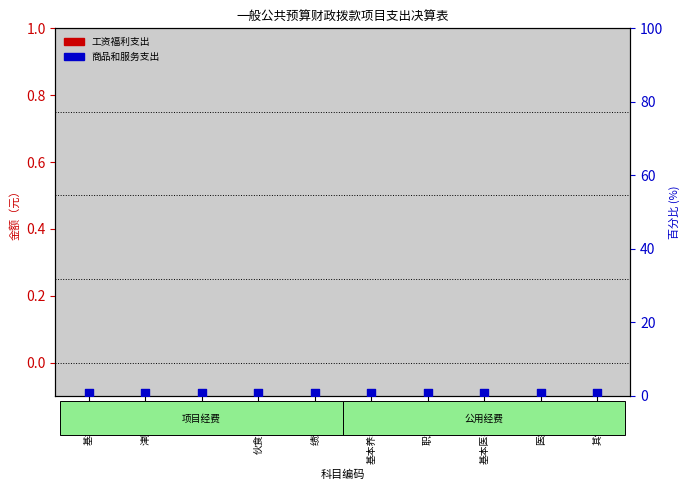

Is the value of 工资福利支出 at 绩效工资 greater than the value of 商品和服务支出 at 职业年金?

No